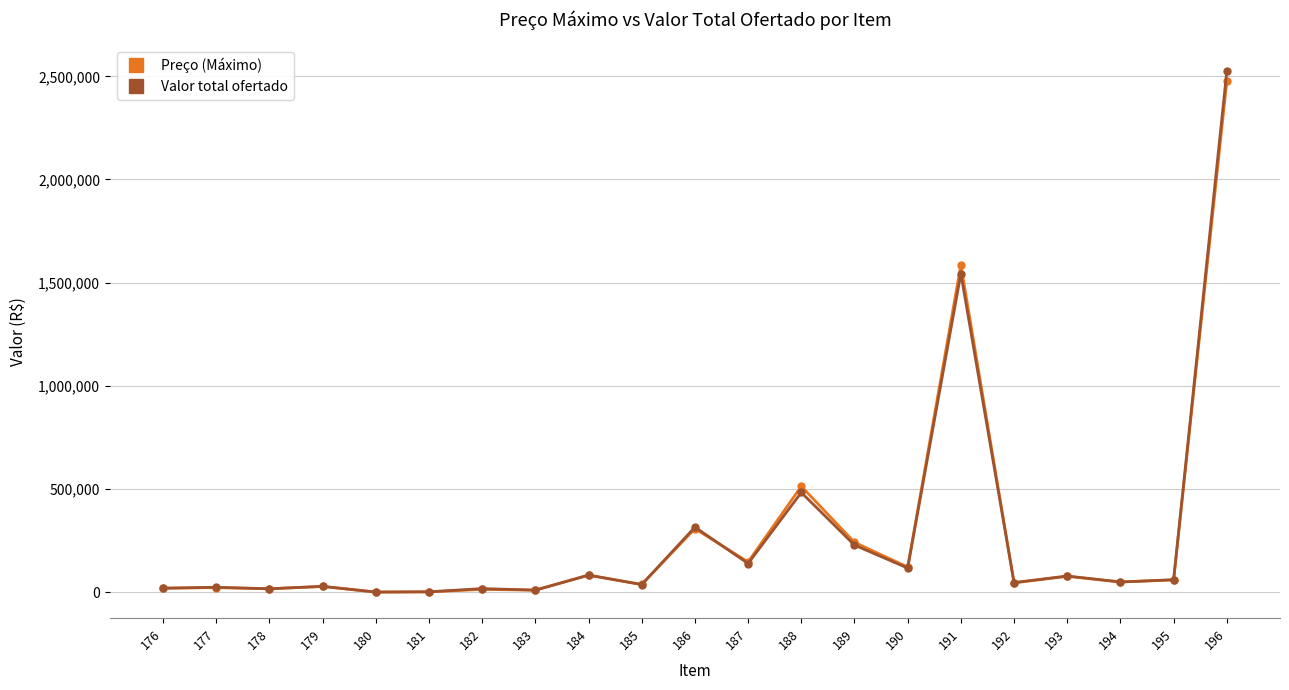

Which series has the largest range (max minus min)?

Valor total ofertado